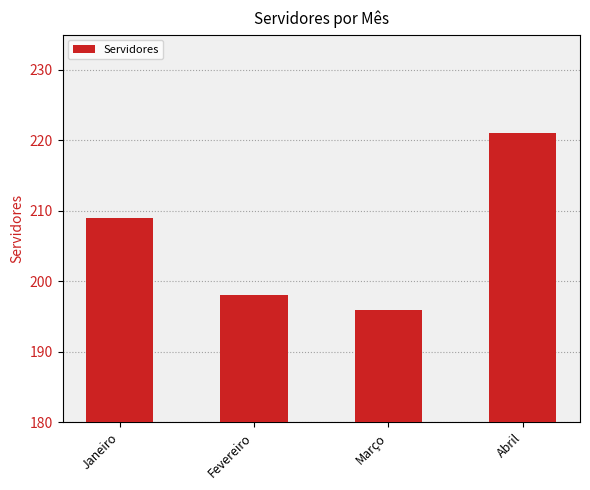

What is the sum of all values?

824